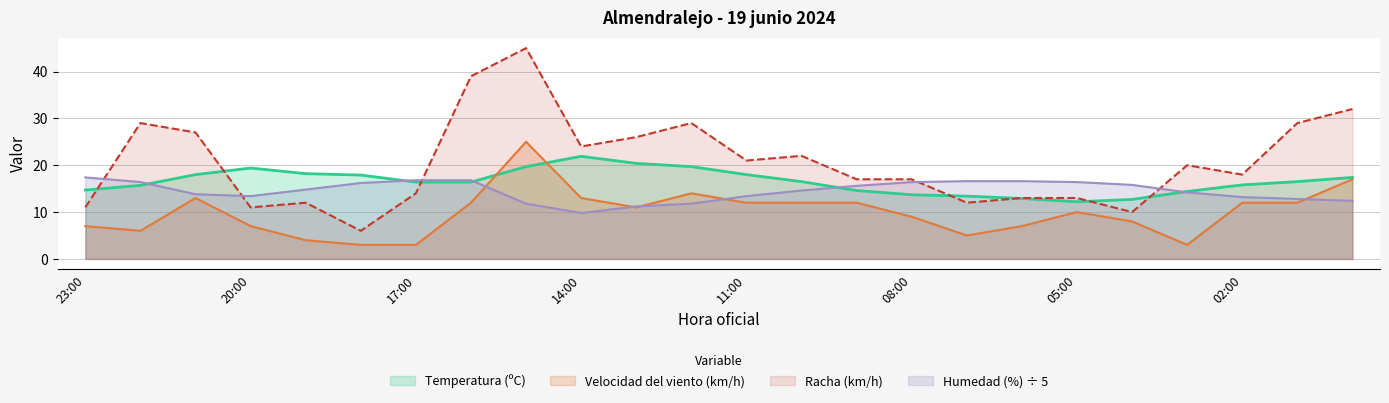

In Humedad (%), how many points are lower than both neighbors (excluding endpoints)?

2